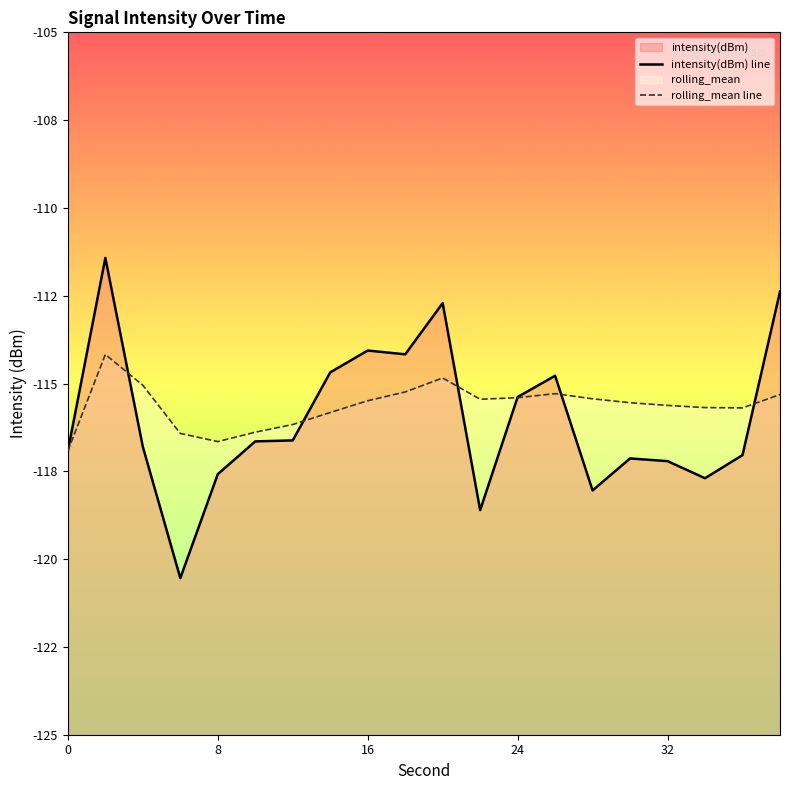

How many interior local valleys does the intensity(dBm) line series have?

5